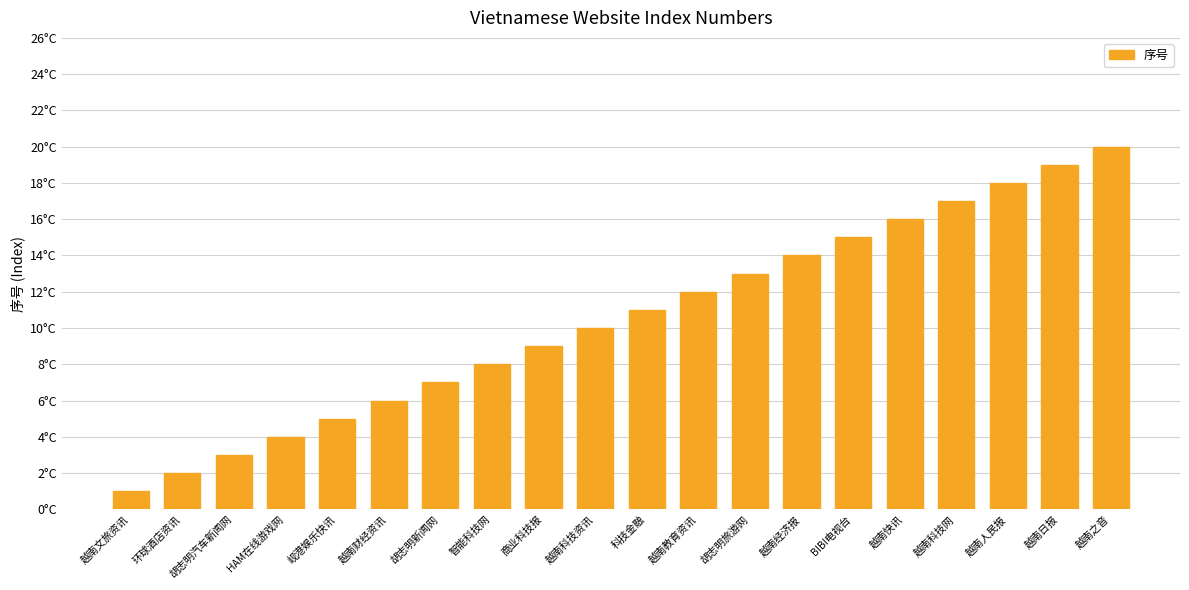

Where is the data nearest to the value 10?

越南科技资讯